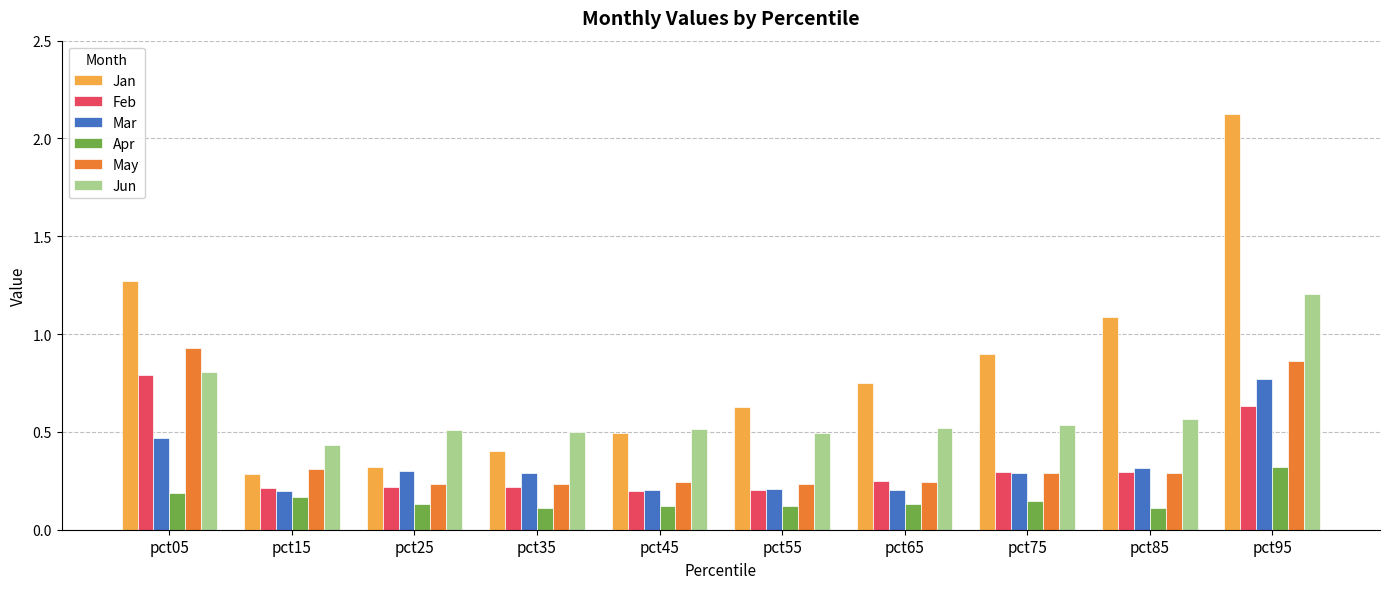

True or false: Jun has a value of 0.5 at pct75.

True